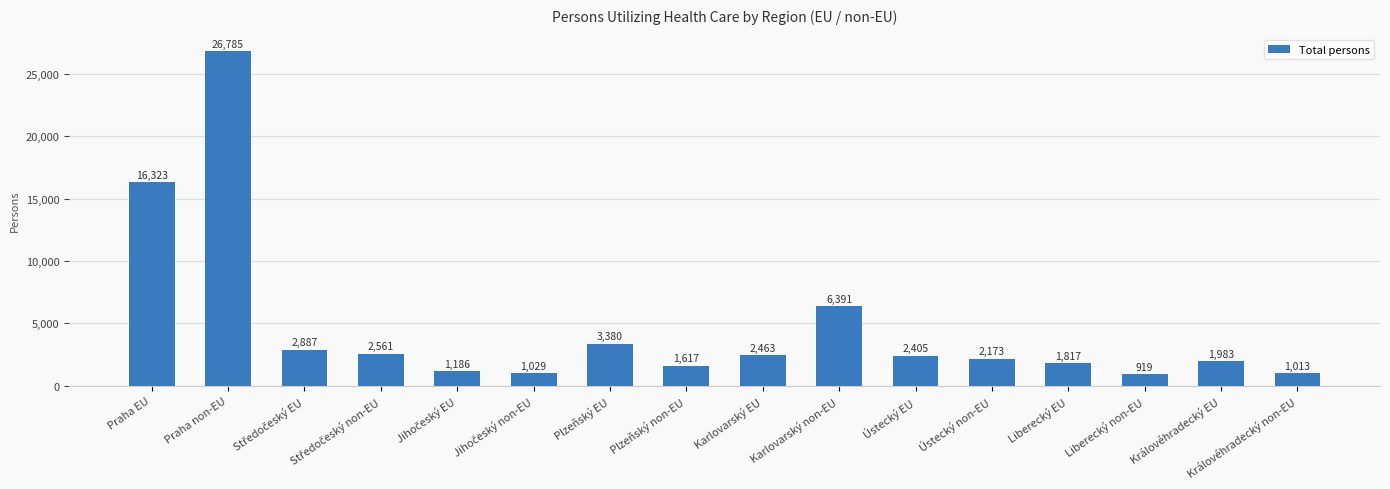

The chart shows a value of 1617 at Plzeňský non-EU. True or false?

True